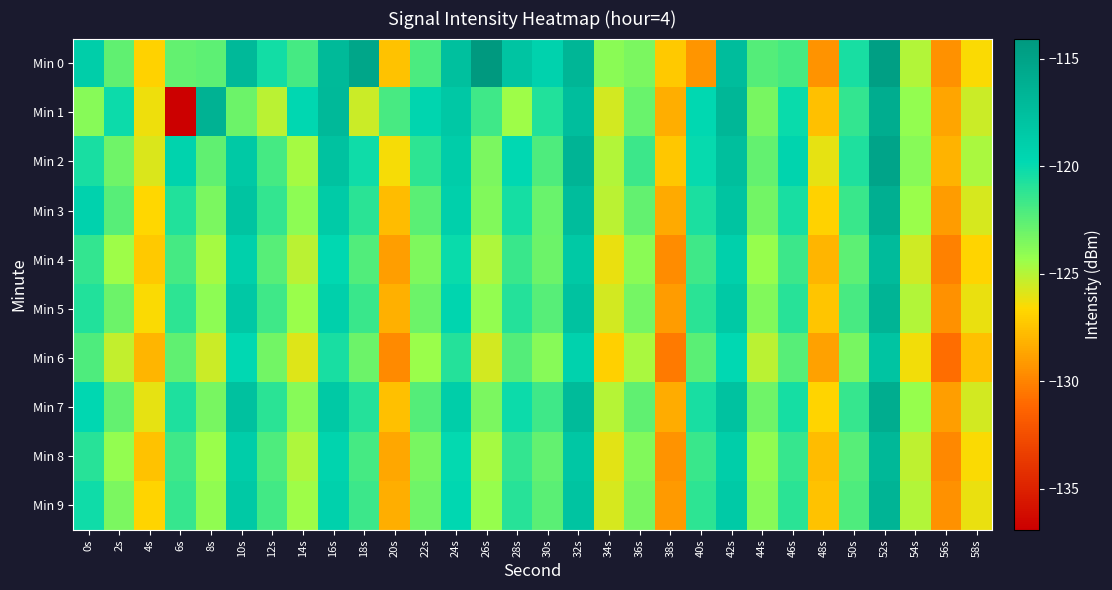

Which series has the largest total across all categories?

Min 0